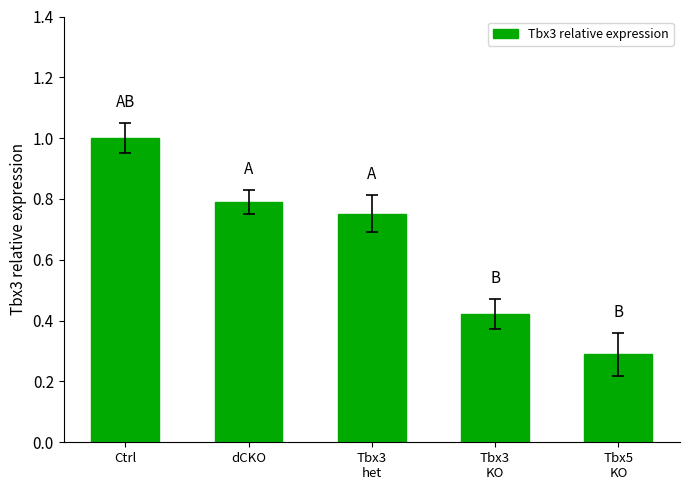

Between dCKO and Ctrl, which is larger?

Ctrl